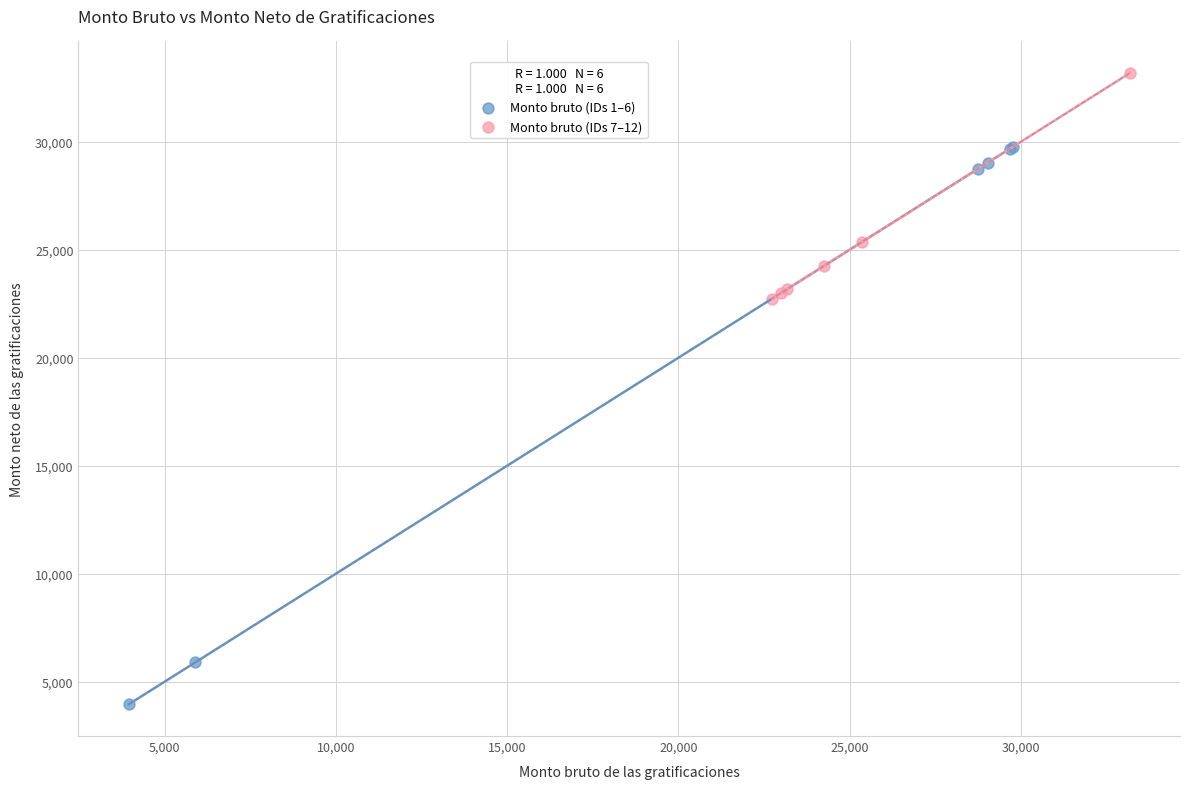

Which series reaches the maximum Y coordinate?

Monto bruto (IDs 7–12)